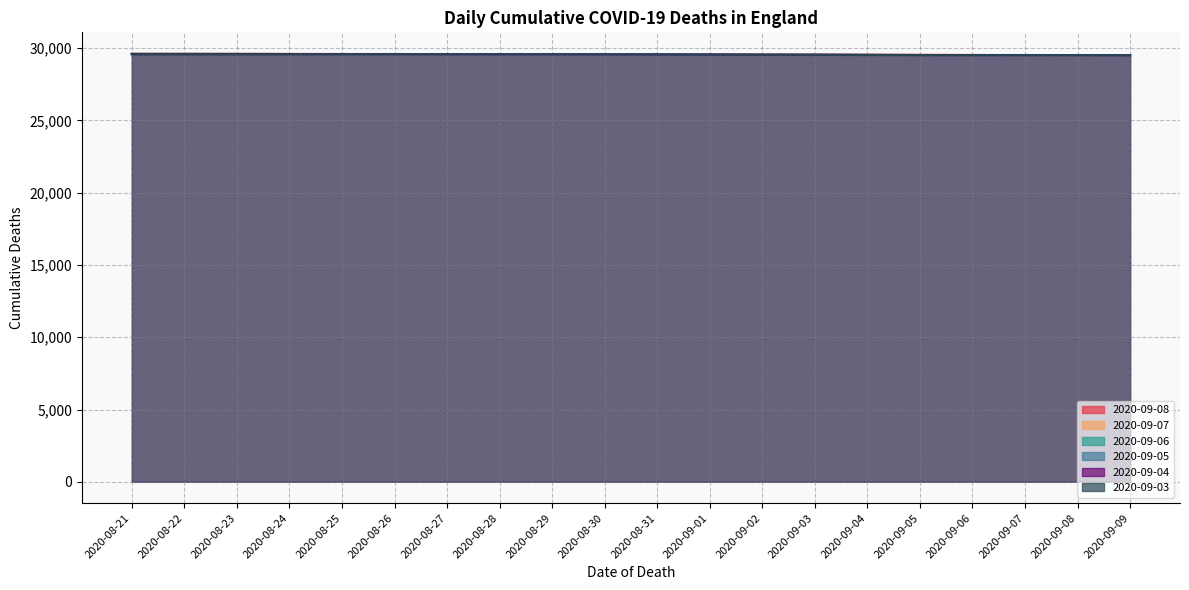

Reading left to right, extract all data points from this chart.

2020-09-08: 29619	29616	29613	29605	29602	29599	29590	29587	29581	29578	29577	29573	29567	29557	29548	29543	29535	29530	29524	29521
2020-09-07: 29611	29611	29605	29602	29599	29590	29587	29581	29578	29577	29573	29567	29557	29548	29543	29535	29530	29524	29521	29519
2020-09-06: 29607	29605	29602	29599	29590	29587	29581	29578	29577	29573	29567	29557	29548	29543	29535	29530	29524	29521	29519	29511
2020-09-05: 29604	29604	29602	29599	29590	29587	29581	29578	29577	29573	29567	29557	29548	29543	29535	29530	29524	29521	29519	29511
2020-09-04: 29596	29596	29596	29596	29589	29586	29581	29578	29577	29573	29567	29557	29548	29543	29535	29530	29524	29521	29519	29511
2020-09-03: 29585	29585	29585	29585	29584	29581	29578	29576	29575	29571	29565	29555	29546	29541	29533	29528	29523	29520	29518	29510